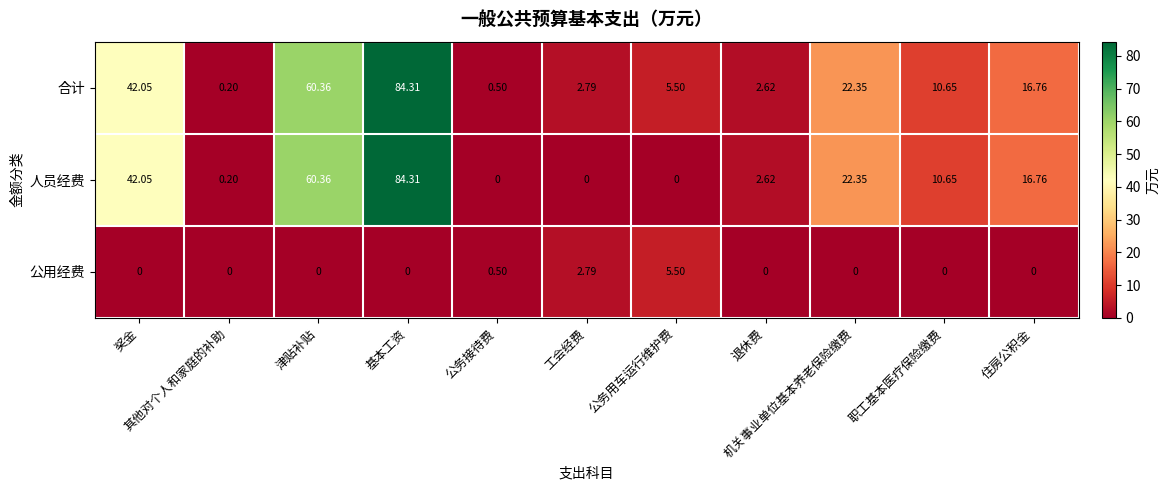

Which label corresponds to the largest value in the chart?

基本工资